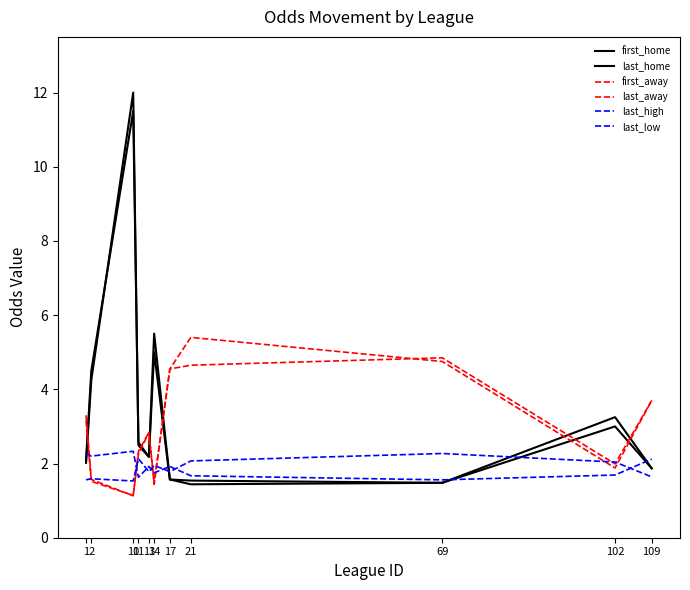

Does the chart display data point markers on the line(s)?

No